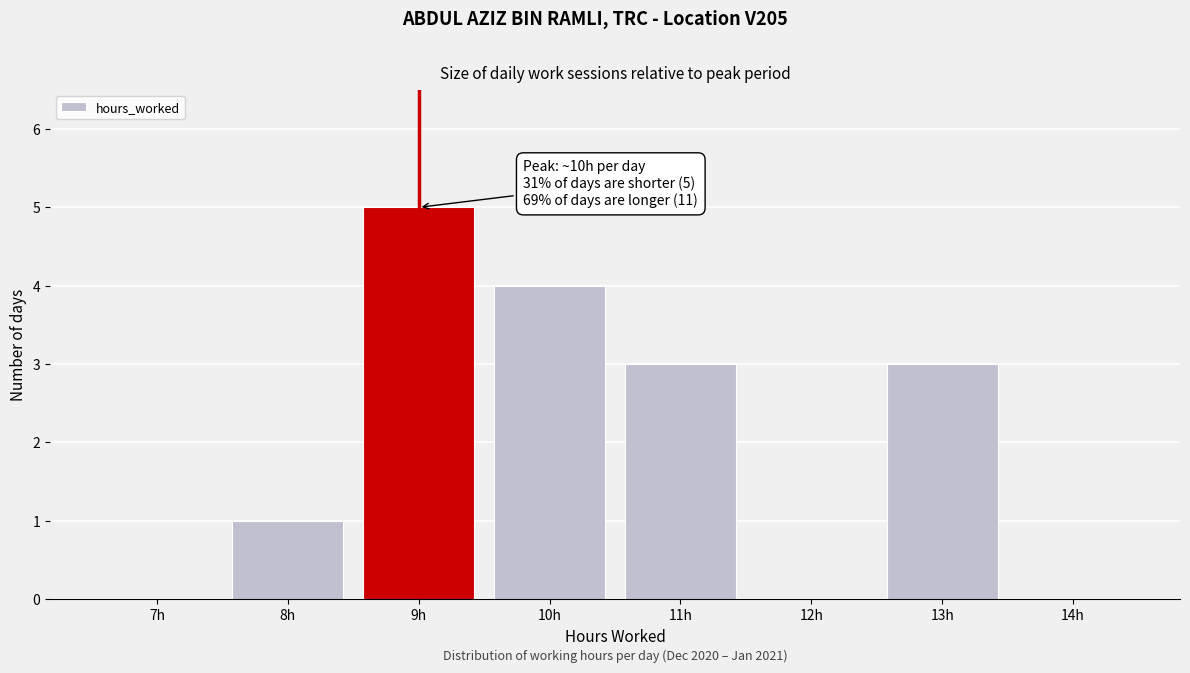

Reading left to right, transcribe all the data shown in this chart.

7h=0	8h=1	9h=5	10h=4	11h=3	12h=0	13h=3	14h=0